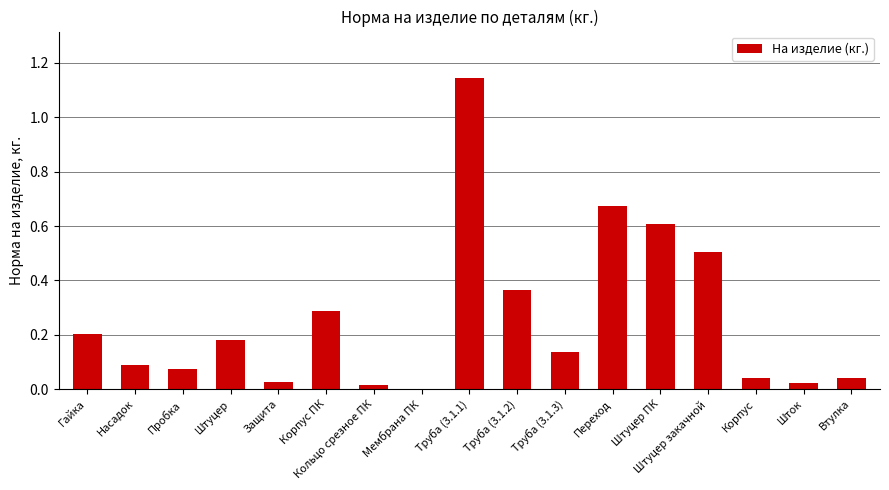

What is the sum of all values?

4.4